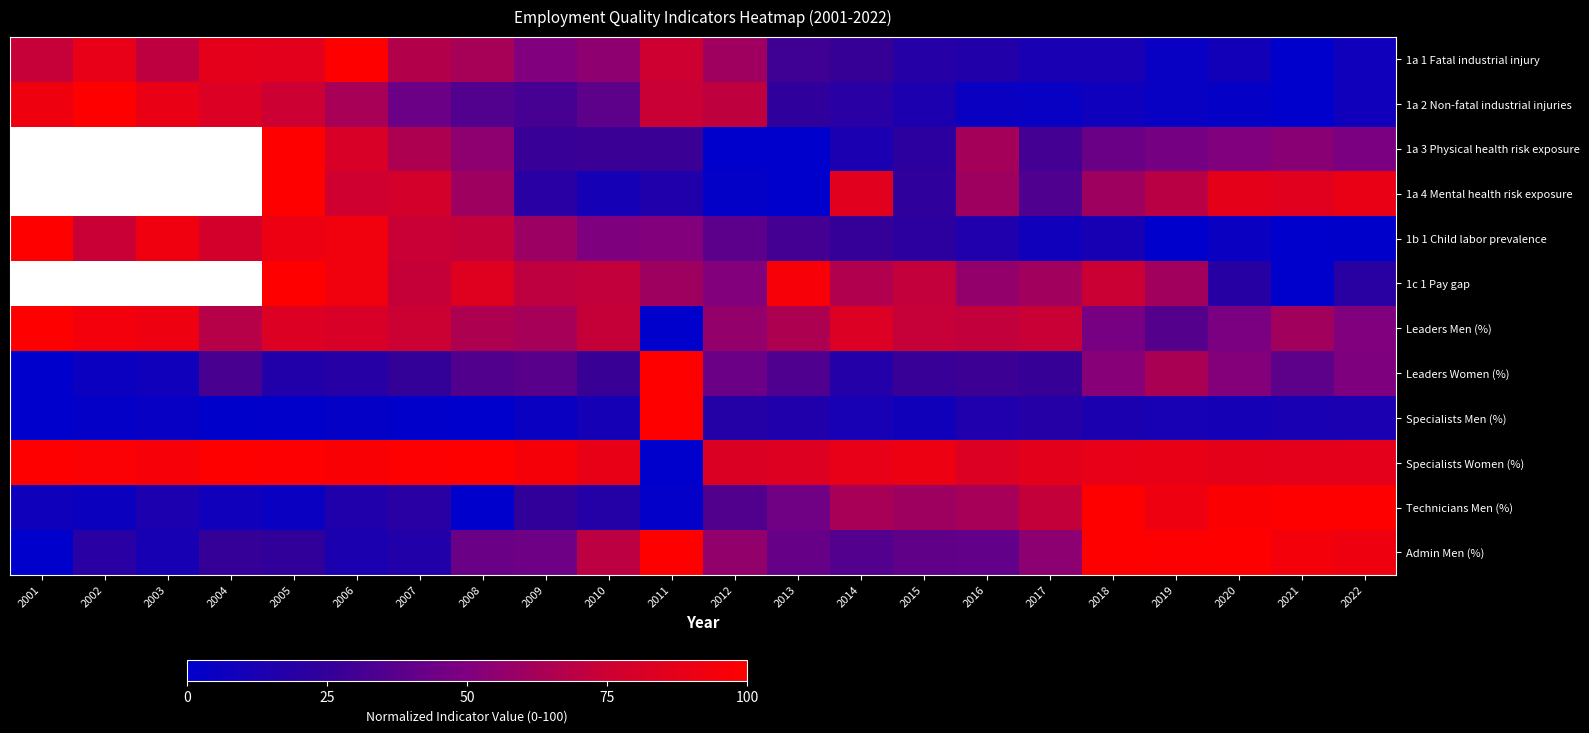

At which label is Admin Men (%) closest to 50?

2017